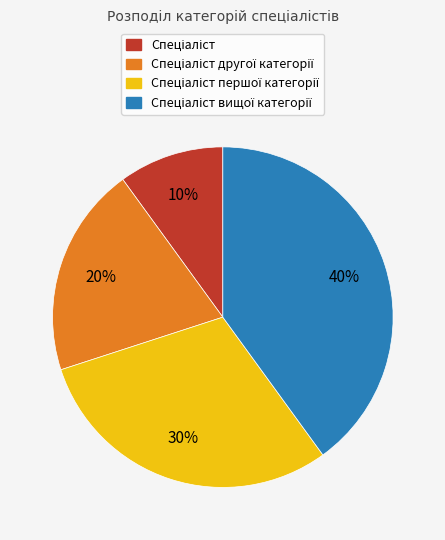

To the nearest percent, what is the average slice percentage?

25%